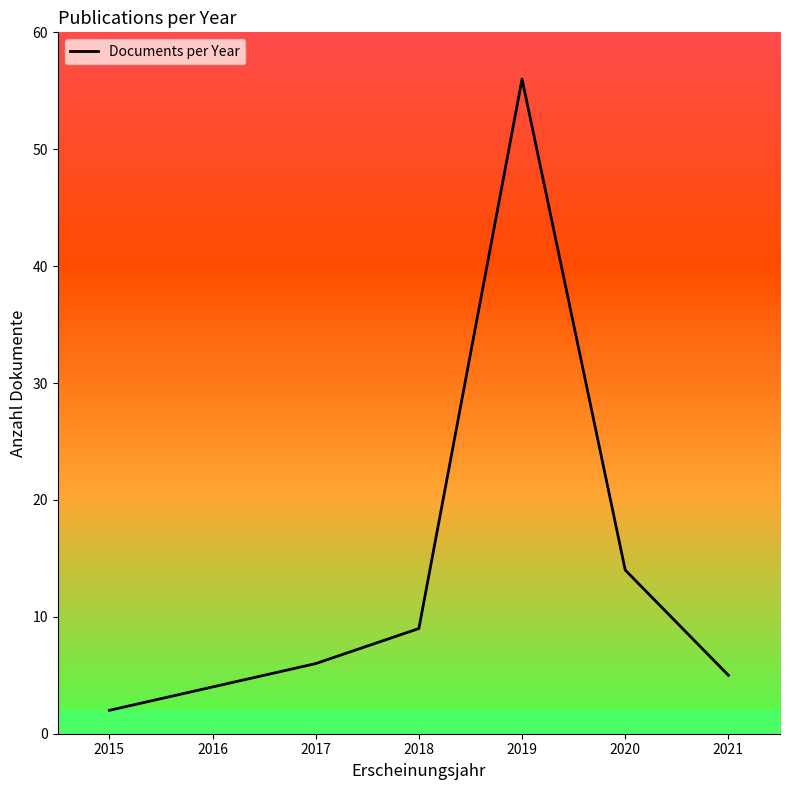

Where is the data nearest to the value 29?

2020